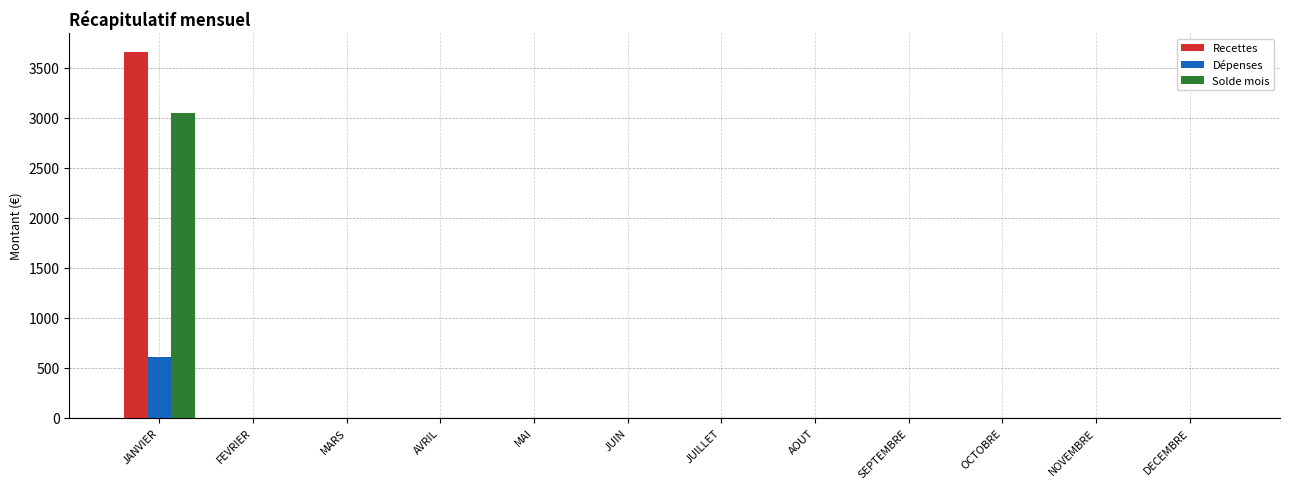

At which category is the sum across all series the highest?

JANVIER